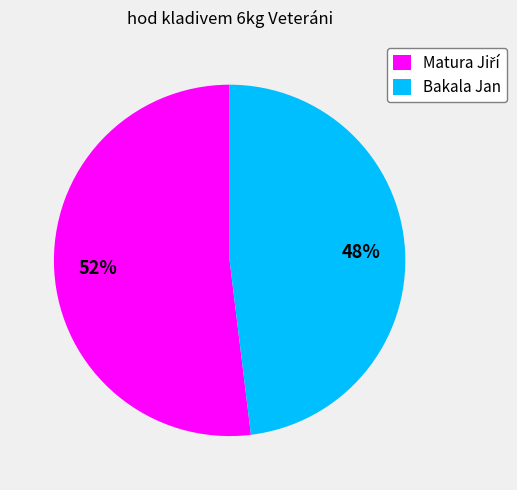

To the nearest percent, what is the average slice percentage?

50%